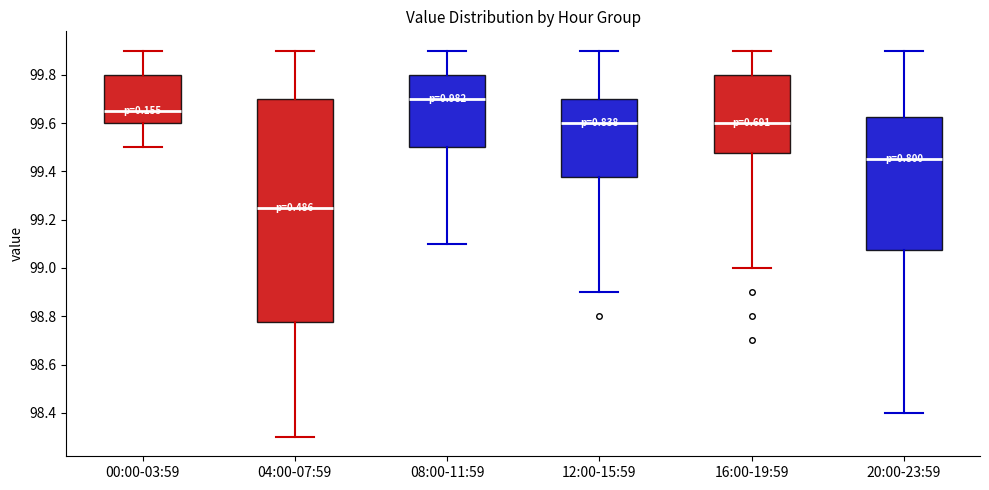

Reading left to right, transcribe this box plot: for each box, give where its median line is, the range the box spans, and where its two whiskers end, as read against the y-axis. The values are not printed on the chart, so give them approximately, as read against the axis.

00:00-03:59: median 99.66, box 99.60 to 99.80, whiskers 99.50 to 99.90
04:00-07:59: median 99.26, box 98.78 to 99.70, whiskers 98.30 to 99.90
08:00-11:59: median 99.70, box 99.50 to 99.80, whiskers 99.10 to 99.90
12:00-15:59: median 99.60, box 99.38 to 99.70, whiskers 98.90 to 99.90
16:00-19:59: median 99.60, box 99.48 to 99.80, whiskers 99.00 to 99.90
20:00-23:59: median 99.46, box 99.08 to 99.62, whiskers 98.40 to 99.90